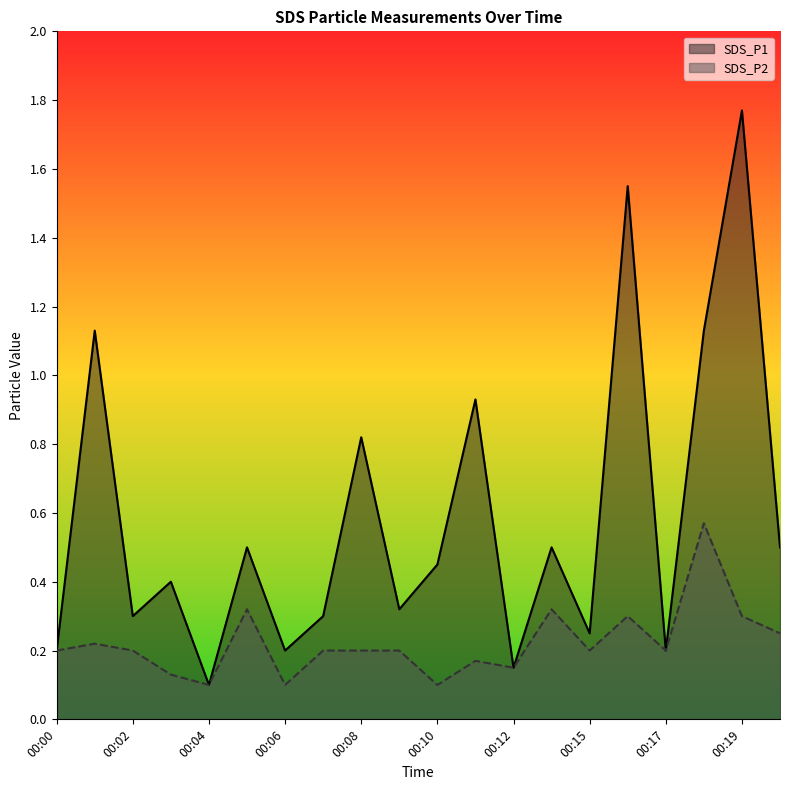

True or false: SDS_P2 and SDS_P1 intersect in this chart.

False